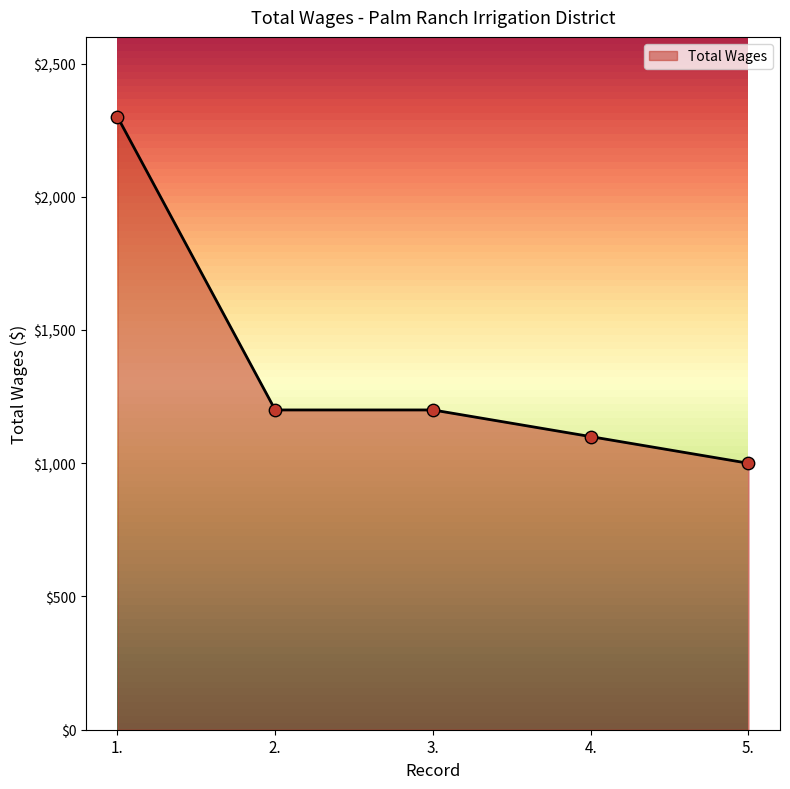

What is the change in value from 4. to 5.?

-100